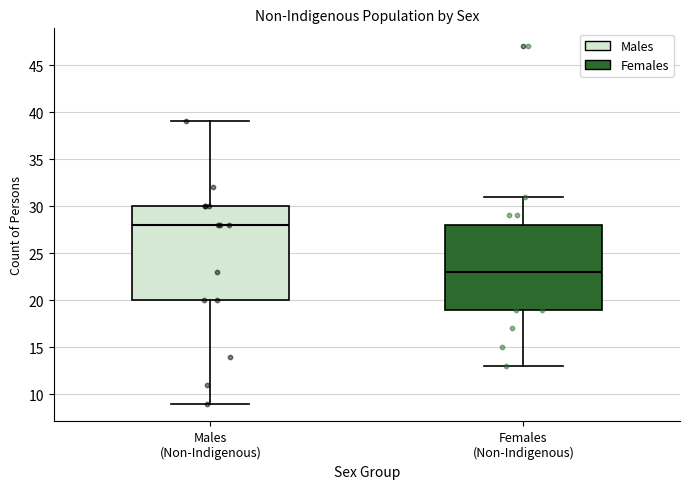

Which box's median line is the lowest?

Females (Non-Indigenous)